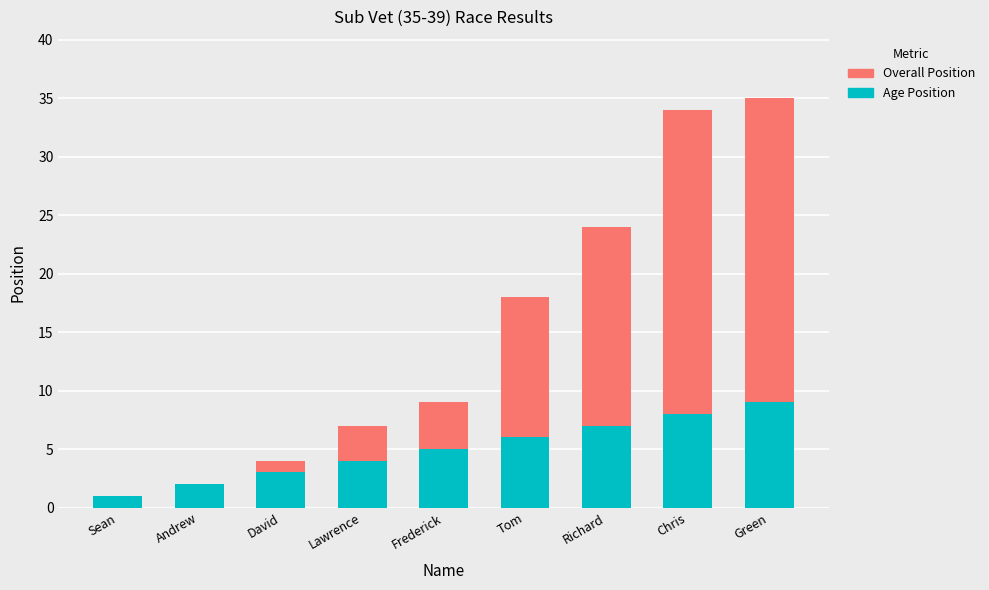

The value of Age Position at Lawrence is 2. True or false?

False